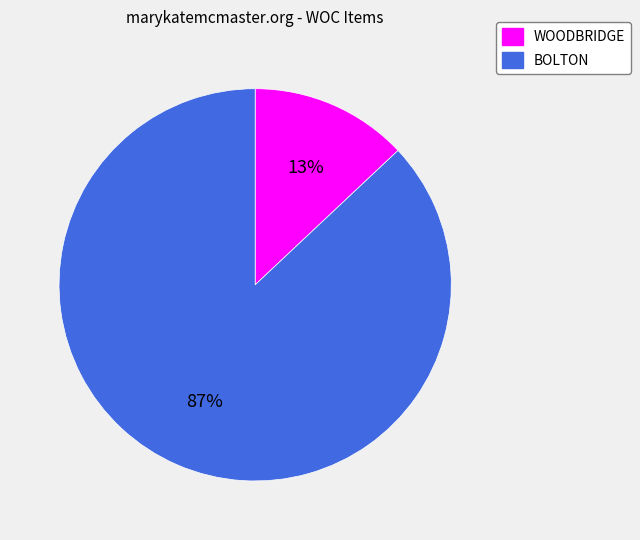

Is there a majority slice in this chart?

Yes